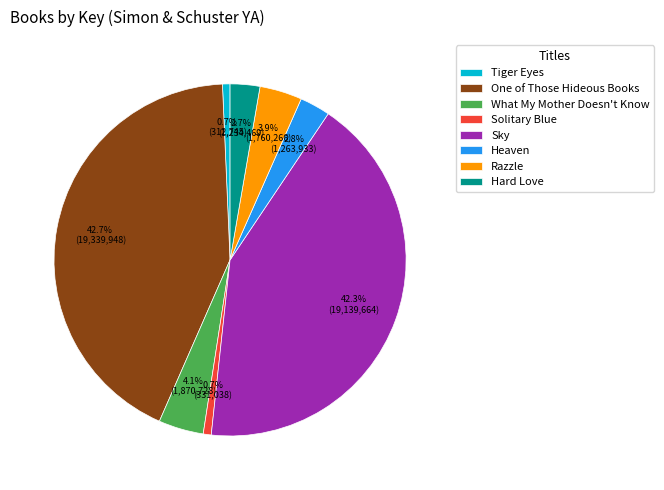

Is there any slice that represents more than half of the pie?

No